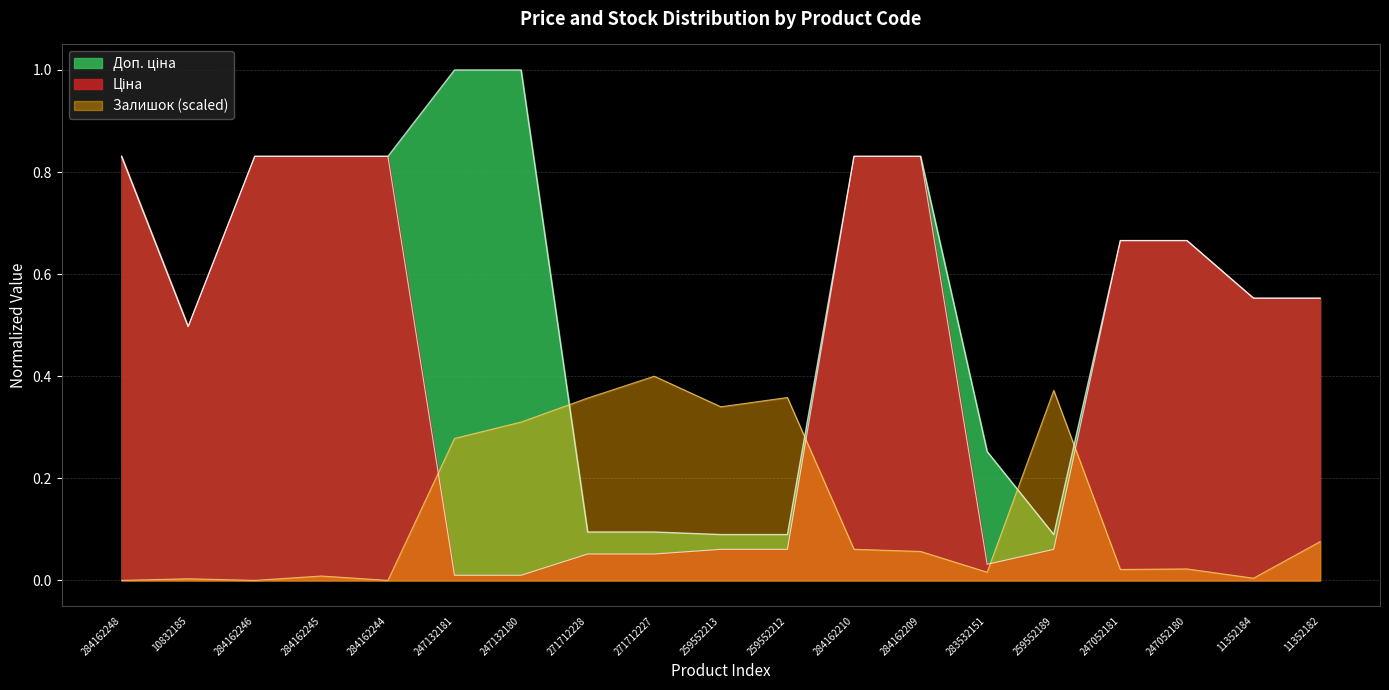

Reading right to left, list all the values displayed in this chart.

Ціна: 11352182=0.6	11352184=0.6	247052180=0.7	247052181=0.7	259552189=0.1	283532151=0.0	284162209=0.8	284162210=0.8	259552212=0.1	259552213=0.1	271712227=0.1	271712228=0.1	247132180=0.0	247132181=0.0	284162244=0.8	284162245=0.8	284162246=0.8	10832185=0.5	284162248=0.8
Доп. ціна: 11352182=0.6	11352184=0.6	247052180=0.7	247052181=0.7	259552189=0.1	283532151=0.3	284162209=0.8	284162210=0.8	259552212=0.1	259552213=0.1	271712227=0.1	271712228=0.1	247132180=1.0	247132181=1.0	284162244=0.8	284162245=0.8	284162246=0.8	10832185=0.5	284162248=0.8
Залишок: 11352182=0.1	11352184=0.0	247052180=0.0	247052181=0.0	259552189=0.4	283532151=0.0	284162209=0.1	284162210=0.1	259552212=0.4	259552213=0.3	271712227=0.4	271712228=0.4	247132180=0.3	247132181=0.3	284162244=0.0	284162245=0.0	284162246=0.0	10832185=0.0	284162248=0.0